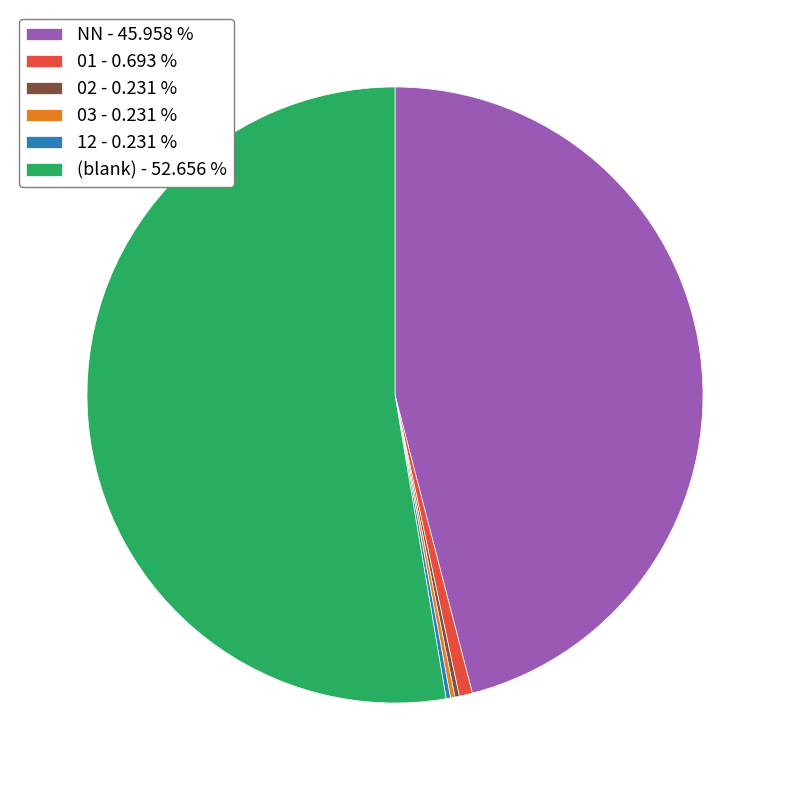

Is the sum of (blank) - 52.656 % and 01 - 0.693 % greater than half?

Yes